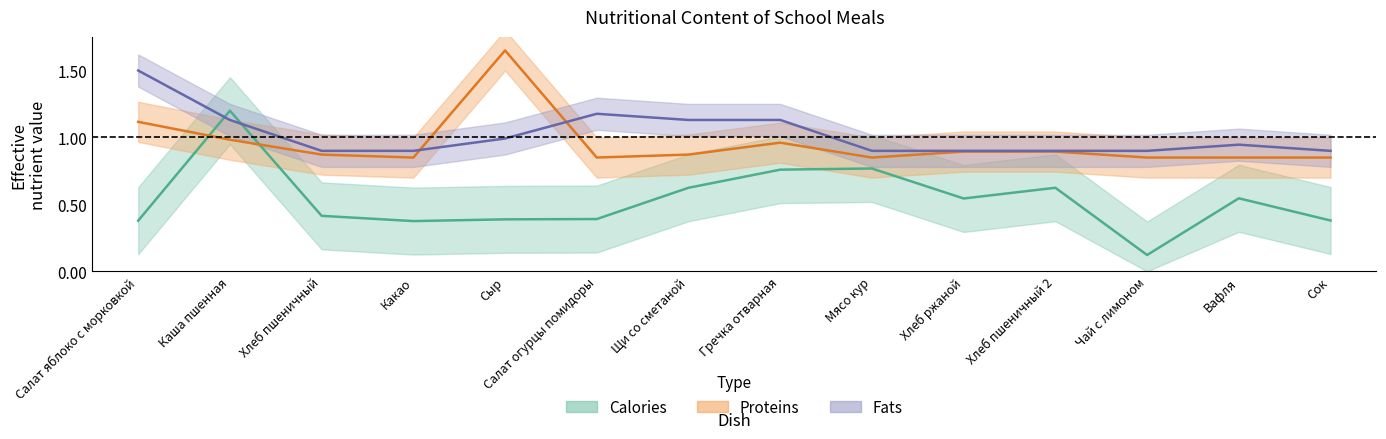

Between Салат яблоко с морковкой and Какао, which series saw the biggest shift?

Fats